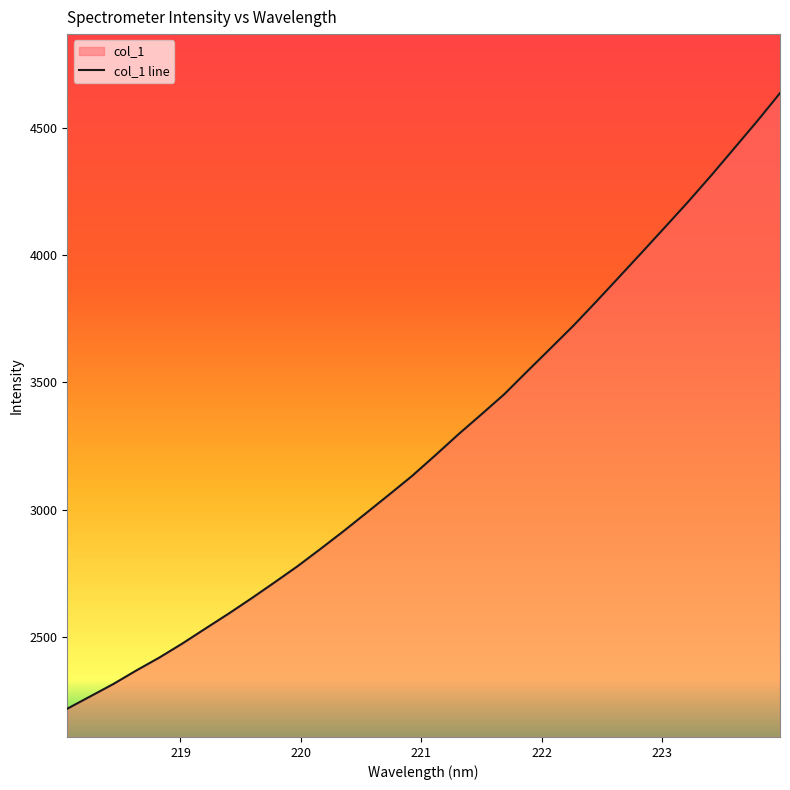

What is the difference between the values at 223.7895 and 222.6447?

610.5